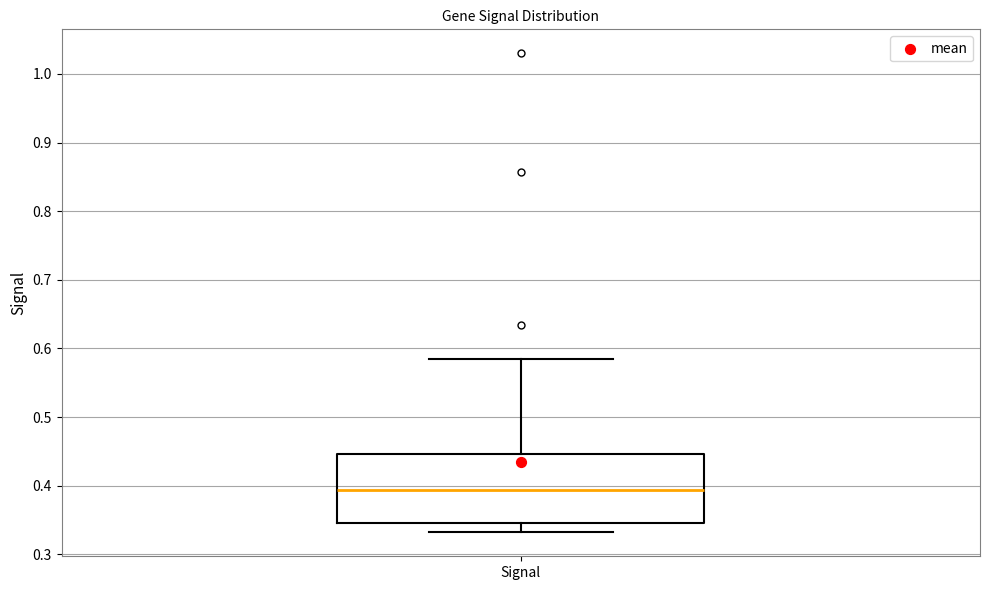

Read this box plot against the y-axis: the position of the median line, the range covered by the box, and the ends of both whiskers. The values are not printed on the chart, so give them approximately, as read against the axis.

median 0.39, box 0.35 to 0.45, whiskers 0.33 to 0.59